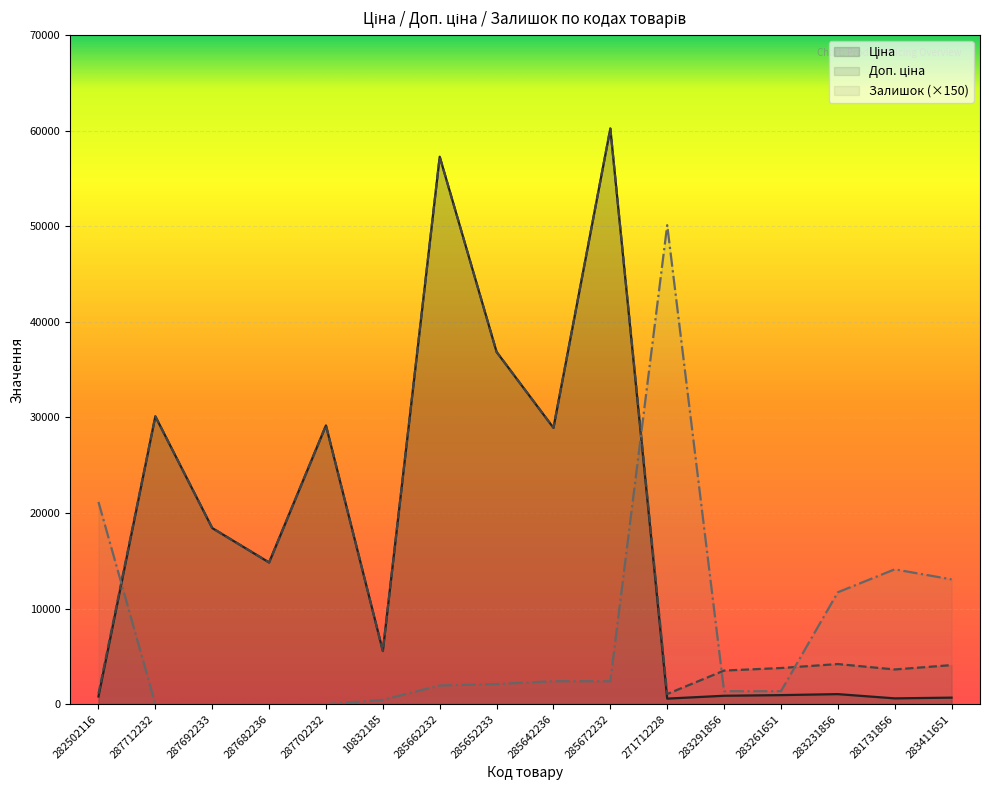

What position from the left is 285672232?

10